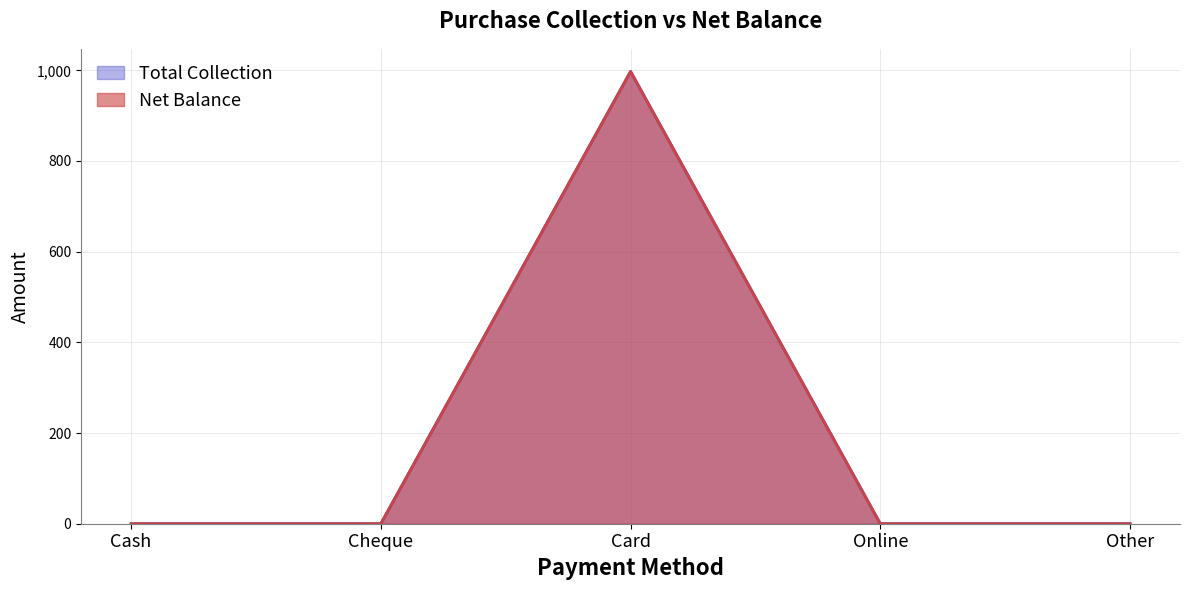

How many lines are shown in the chart?

2